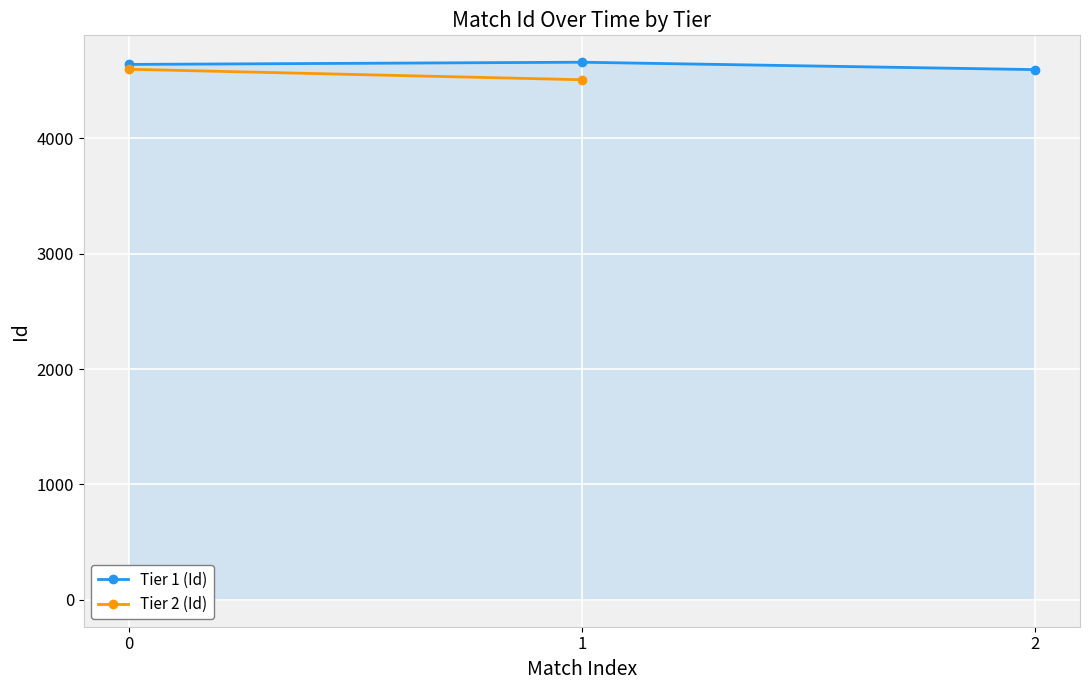

How many data points are above 4642?

1